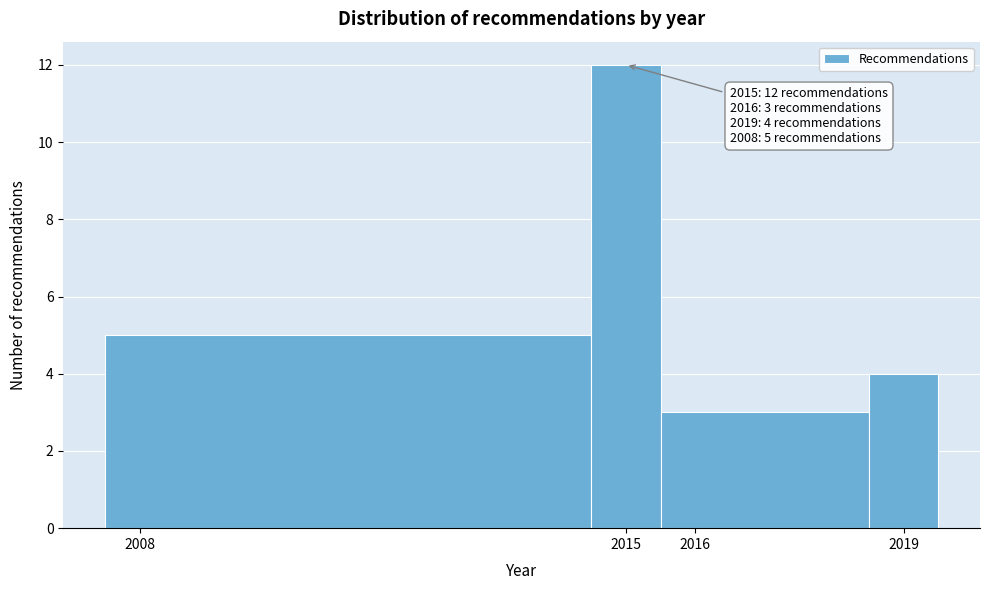

Which range on the x-axis has the tallest bar?

2014.5 to 2015.5